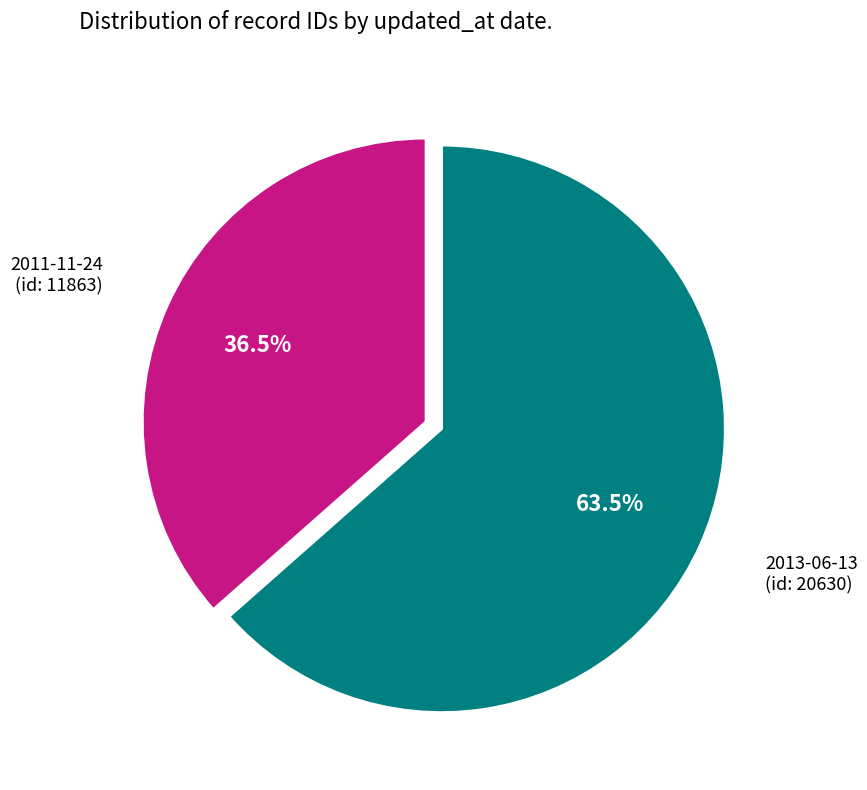

Does any single category account for the majority?

Yes